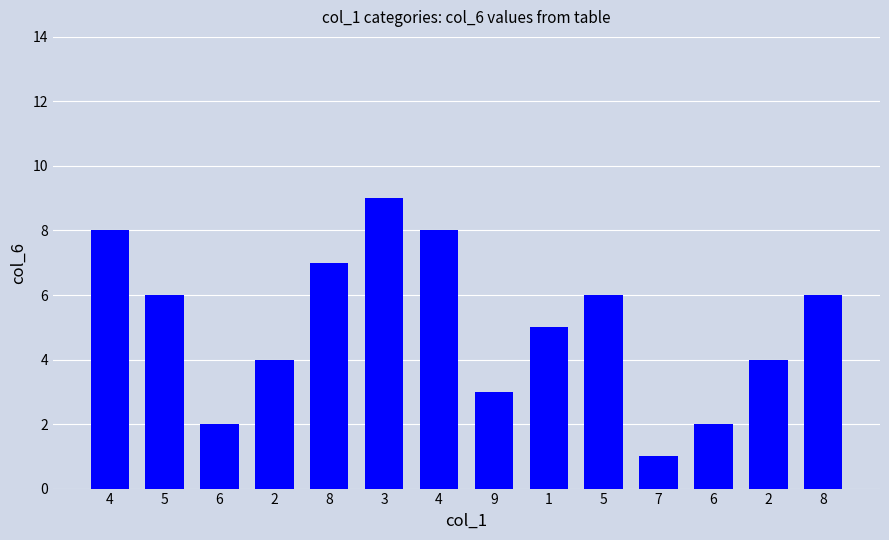

Are the bars grouped side by side (vs. stacked)?

No